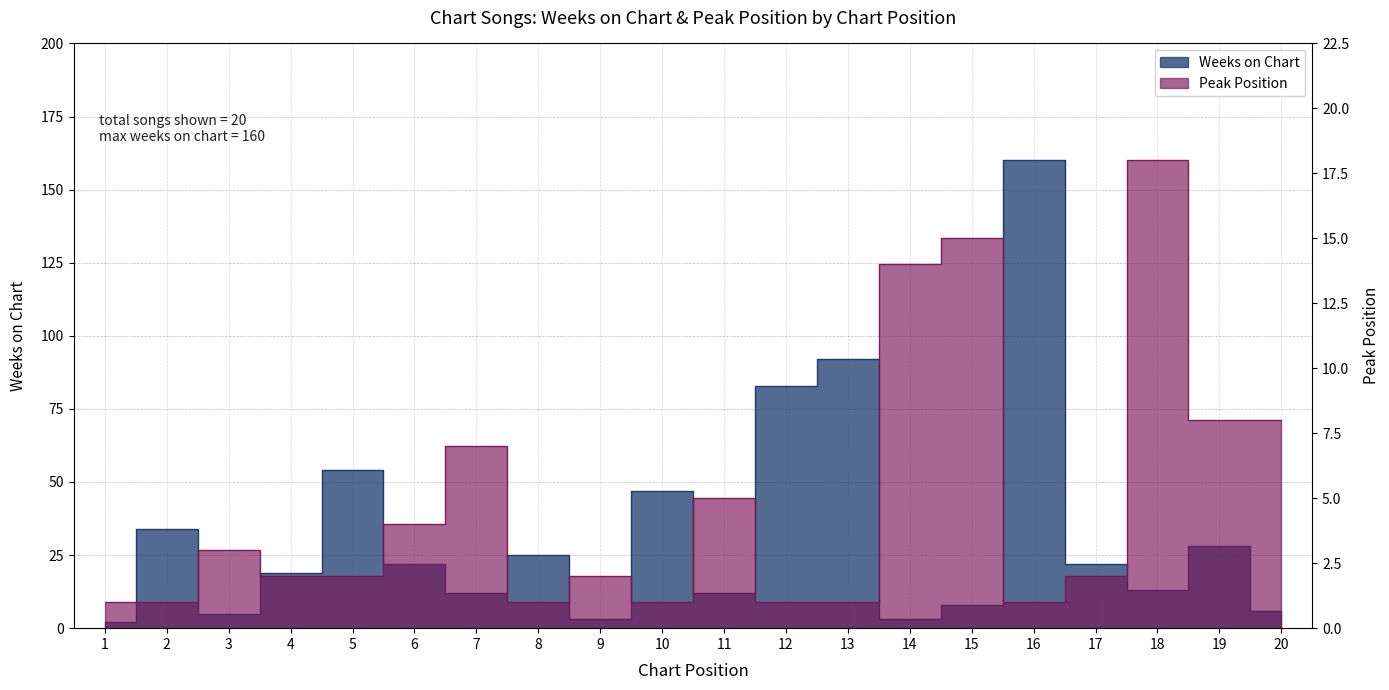

What is the maximum value for Weeks on Chart?

160